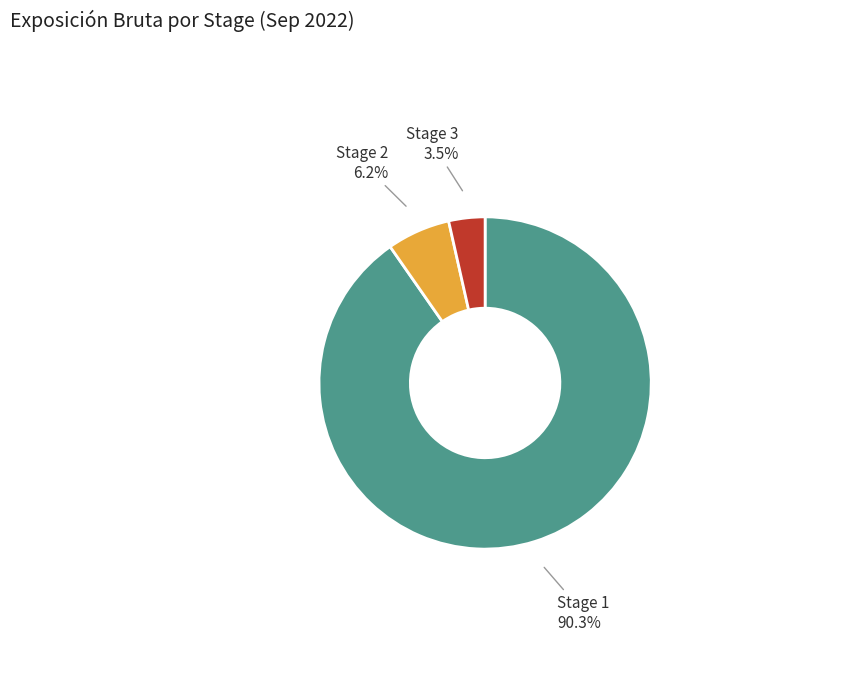

What percentage is the Stage 2 slice, to the nearest percent?

6%